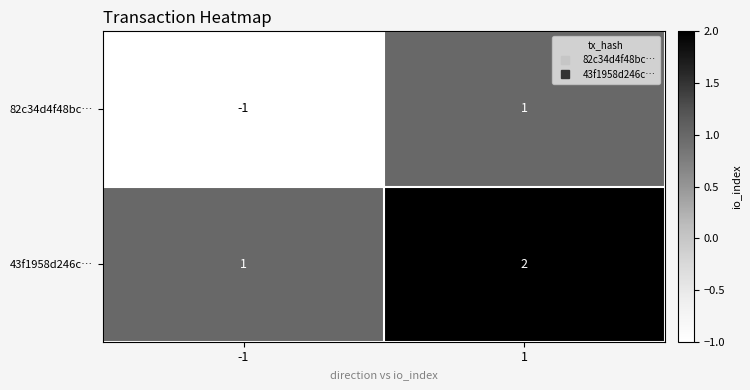

Which series has the largest total across all categories?

43f1958d246c…